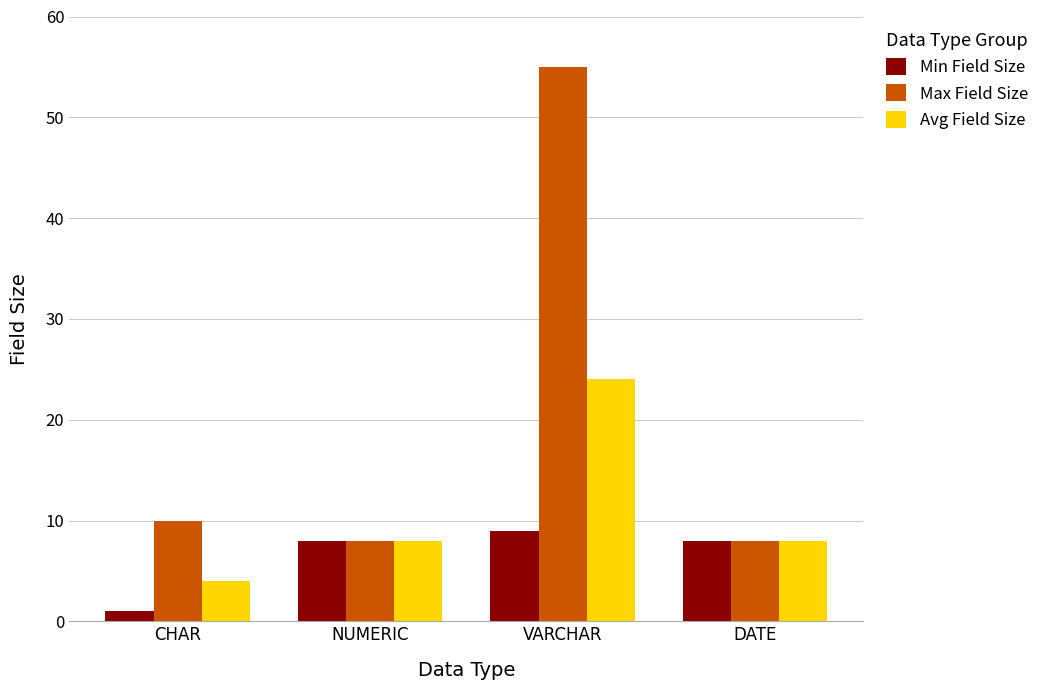

How many distinct data groups are displayed?

3